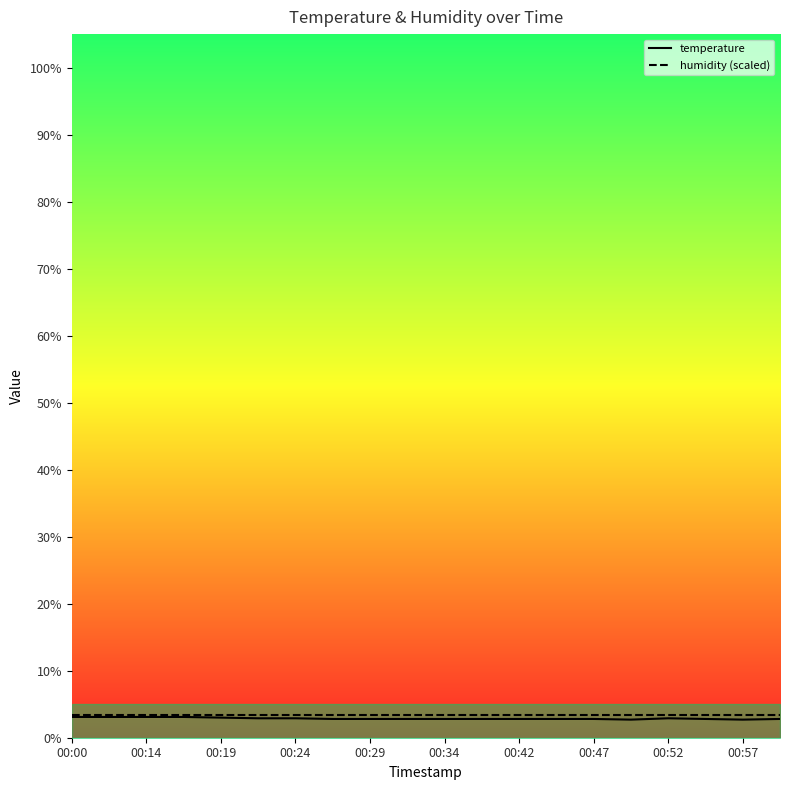

Is the value of humidity at 00:14 greater than the value of temperature at 00:57?

Yes